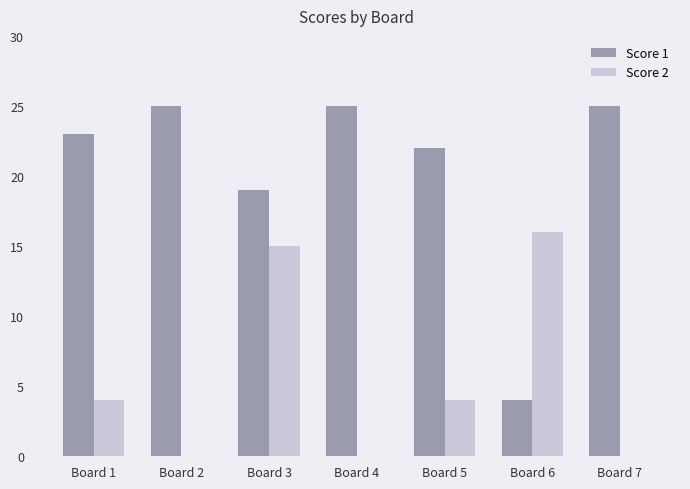

The value of Score 1 at Board 2 is 44. True or false?

False